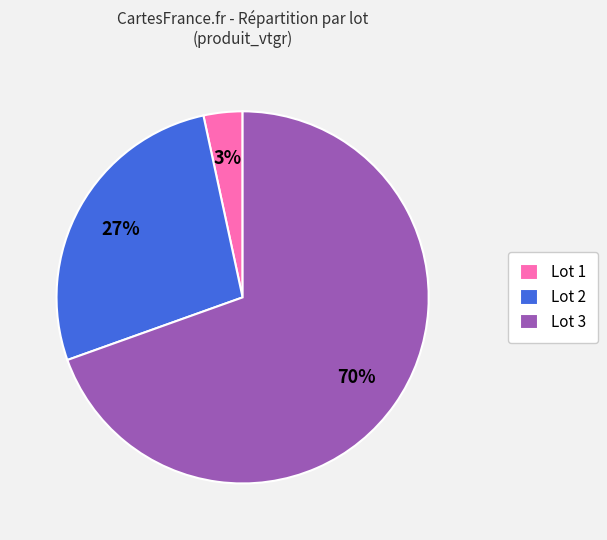

To the nearest percent, what portion does Lot 2 represent?

27%